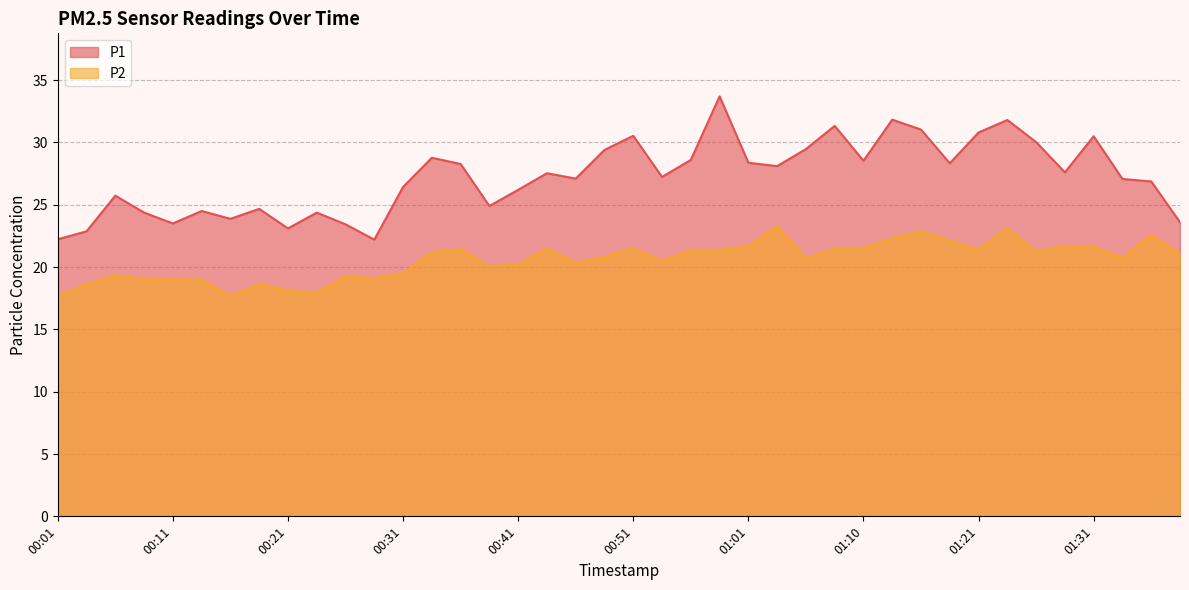

What are all the series names shown in the legend?

P1, P2